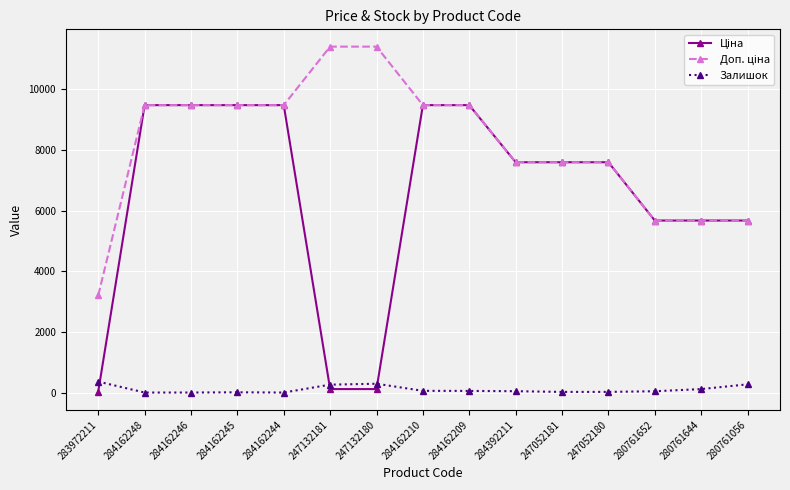

True or false: Залишок has more than 0 interior local peaks.

True